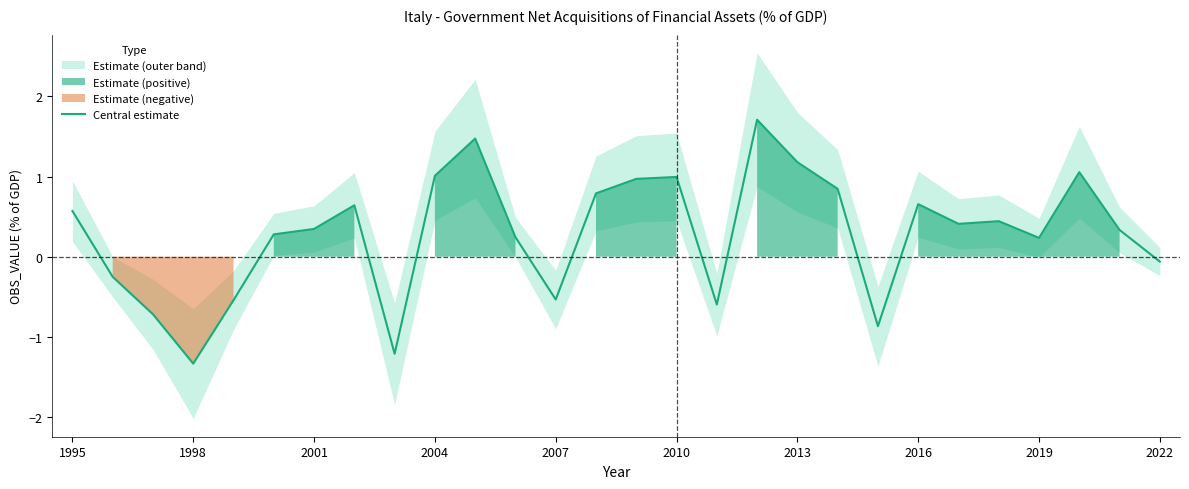

True or false: the data has more than 2 interior local peaks.

True